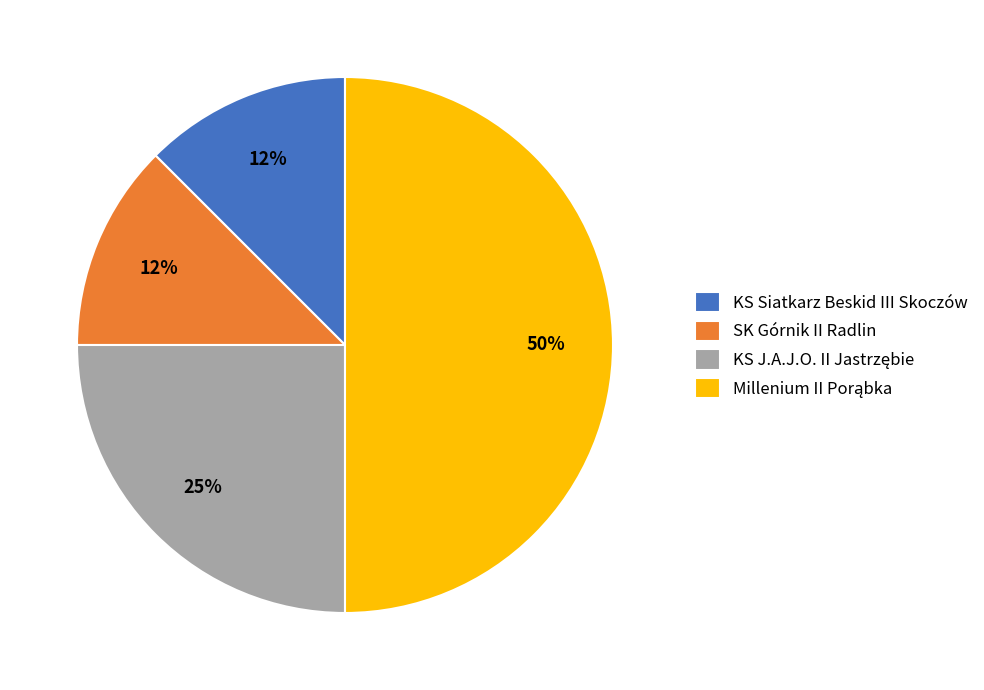

To the nearest percent, what is the average slice percentage?

25%